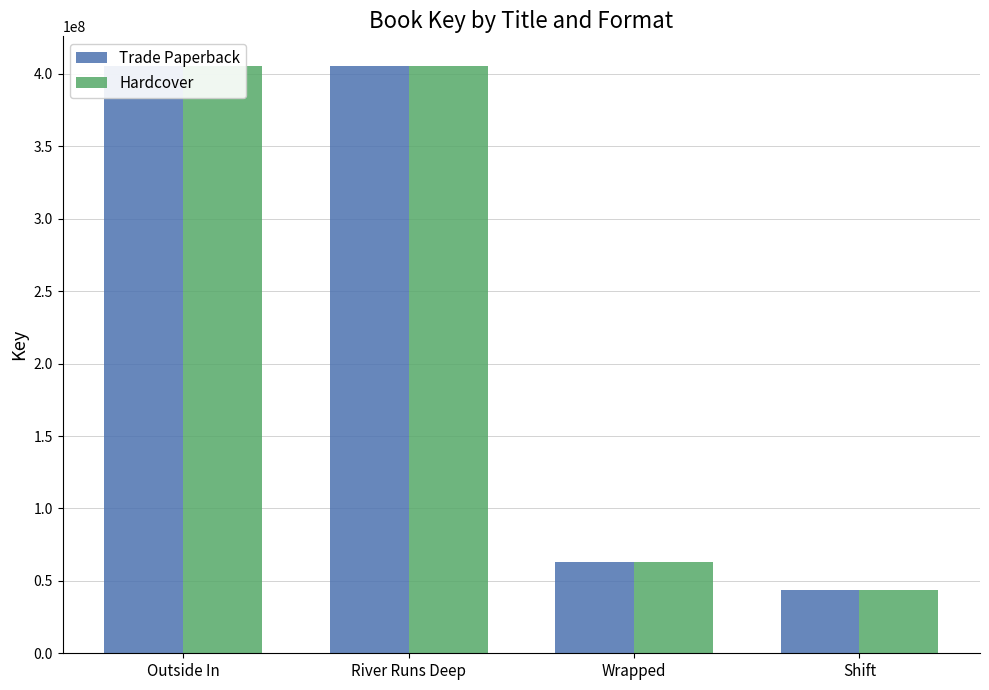

True or false: Trade Paperback has a value of 113298001 at Wrapped.

False